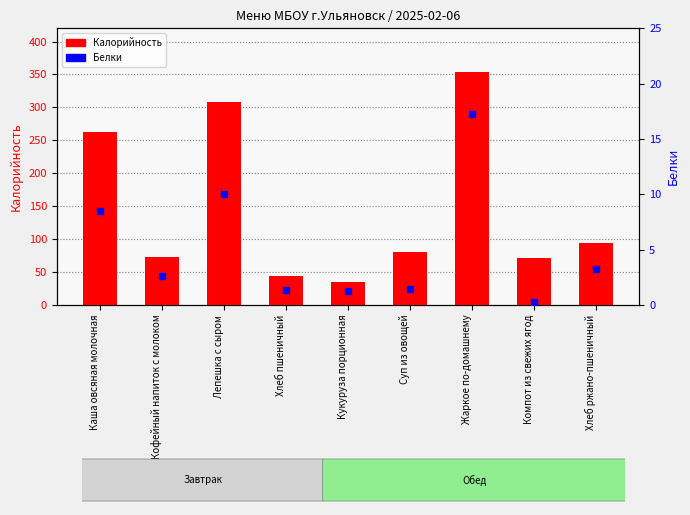

Which series contains the highest Y value?

Калорийность